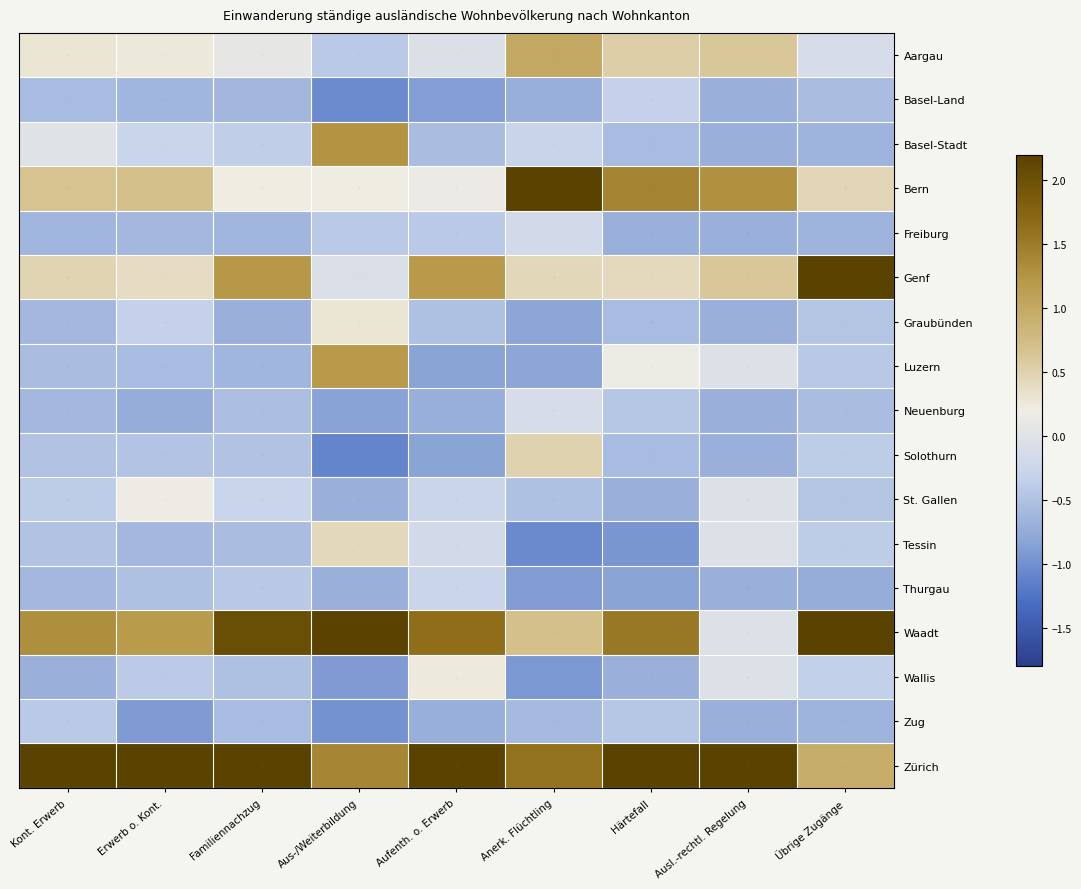

What is the difference between the highest and lowest values at Ausl.-rechtl. Regelung?

4.0